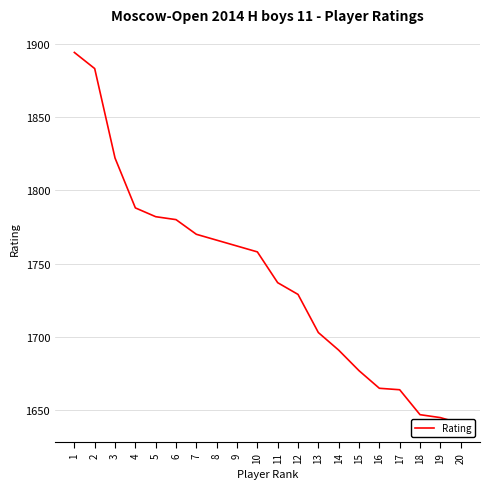

Between 16 and 14, which is larger?

14